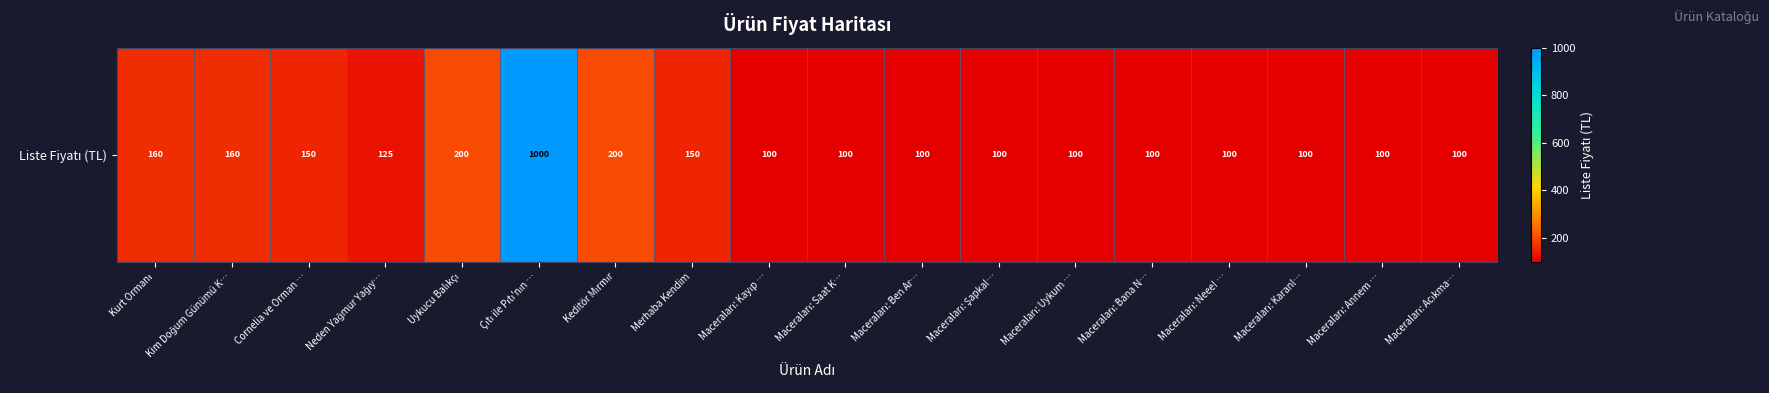

Reading right to left, list all the values displayed in this chart.

Maceraları: Acıkma…=100	Maceraları: Annem …=100	Maceraları: Karanl…=100	Maceraları: Neee! …=100	Maceraları: Bana N…=100	Maceraları: Uykum …=100	Maceraları: Şapkal…=100	Maceraları: Ben Ar…=100	Maceraları: Saat K…=100	Maceraları: Kayıp …=100	Merhaba Kendim=150	Keditör Mırmır=200	Çıtı ile Pıtı'nın …=1000	Uykucu Balıkçı=200	Neden Yağmur Yağıy…=125	Cornelia ve Orman …=150	Kim Doğum Günümü K…=160	Kurt Ormanı=160